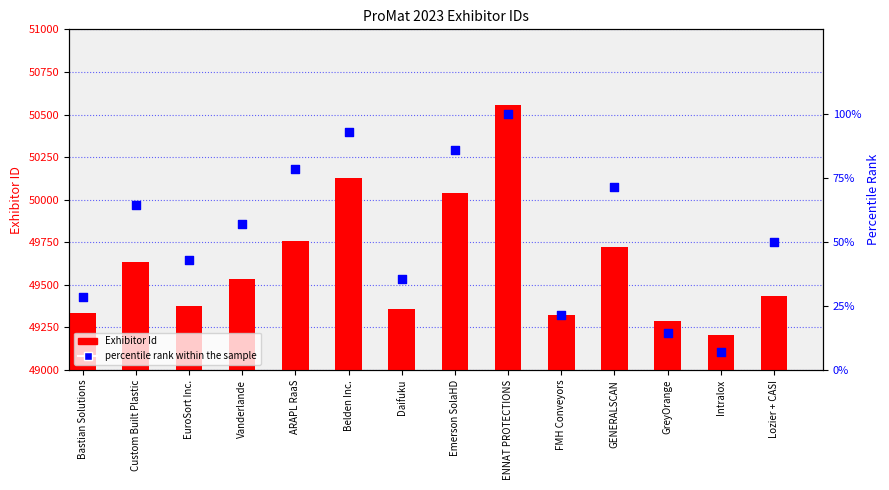

Which series has the largest total across all categories?

Exhibitor Id